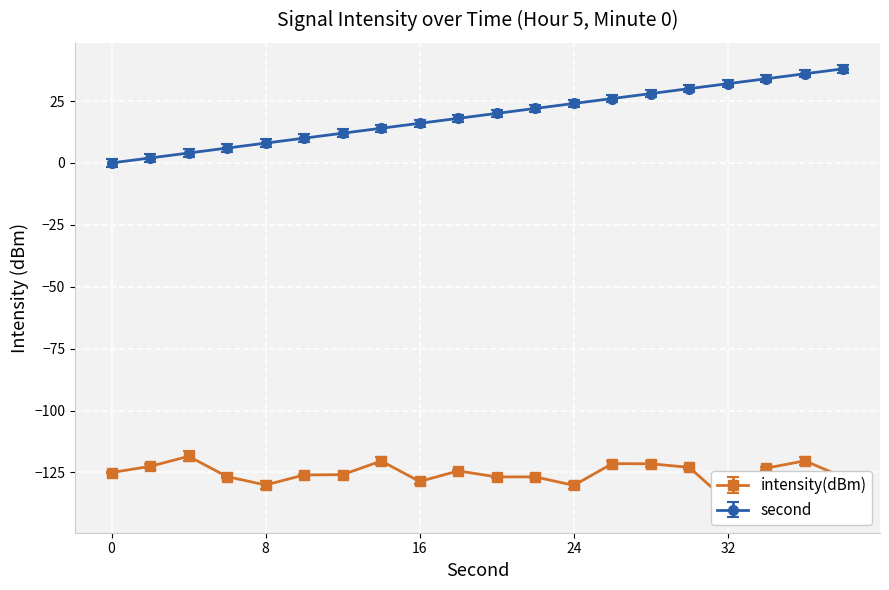

Reading left to right, transcribe all the data shown in this chart.

intensity(dBm): -125.0	-122.5	-118.5	-126.7	-130.1	-126.0	-125.9	-120.3	-128.6	-124.4	-126.8	-126.8	-130.2	-121.4	-121.5	-122.9	-136.8	-123.2	-120.3	-126.9
second: 0.0	2.0	4.0	6.0	8.0	10.0	12.0	14.0	16.0	18.0	20.0	22.0	24.0	26.0	28.0	30.0	32.0	34.0	36.0	38.0